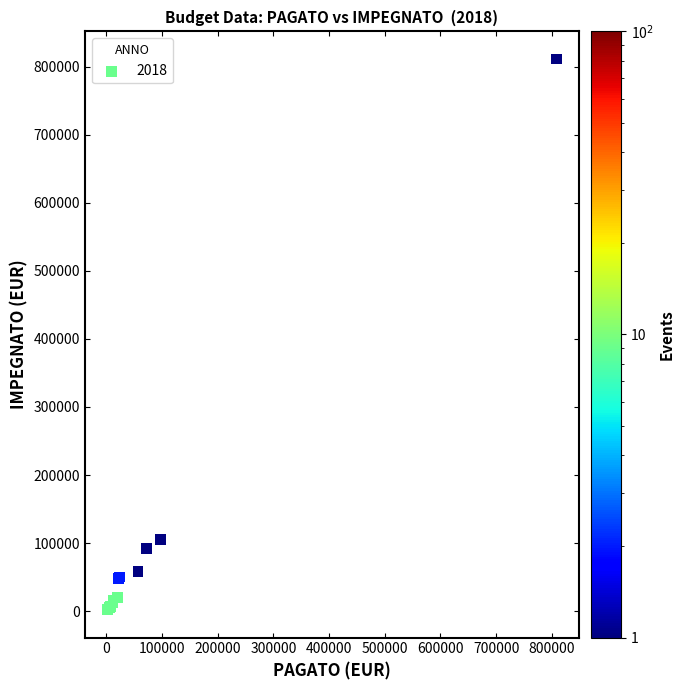

What Y value in the scatter plot is closest to 406576?

105555.6